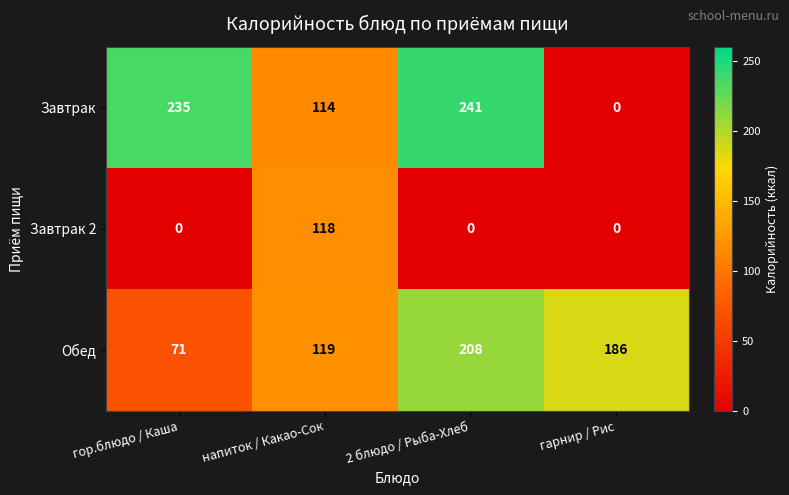

What is the difference between the highest and lowest values at гарнир / Рис?

186